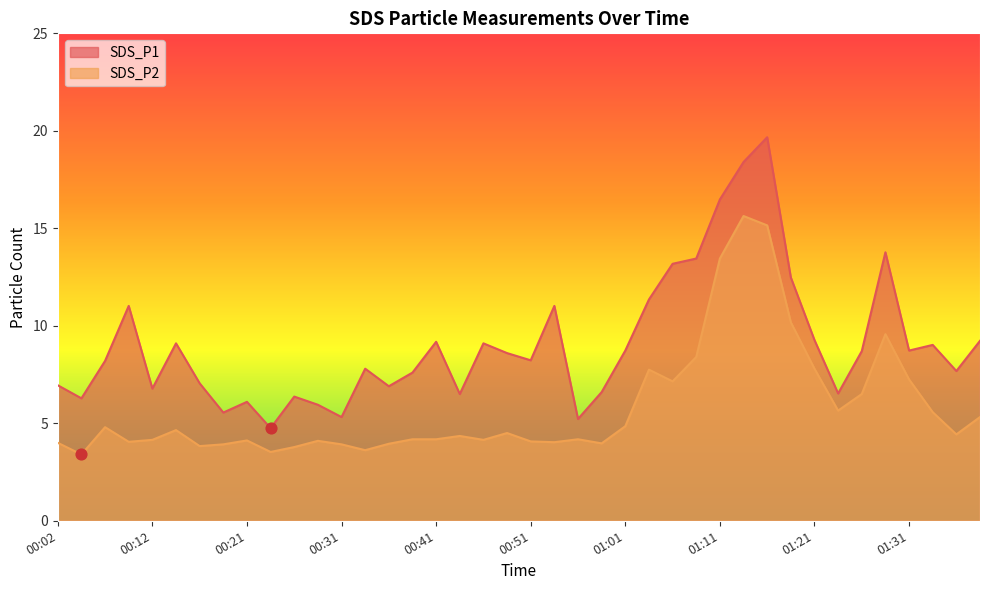

Which series reaches the maximum Y coordinate?

SDS_P1